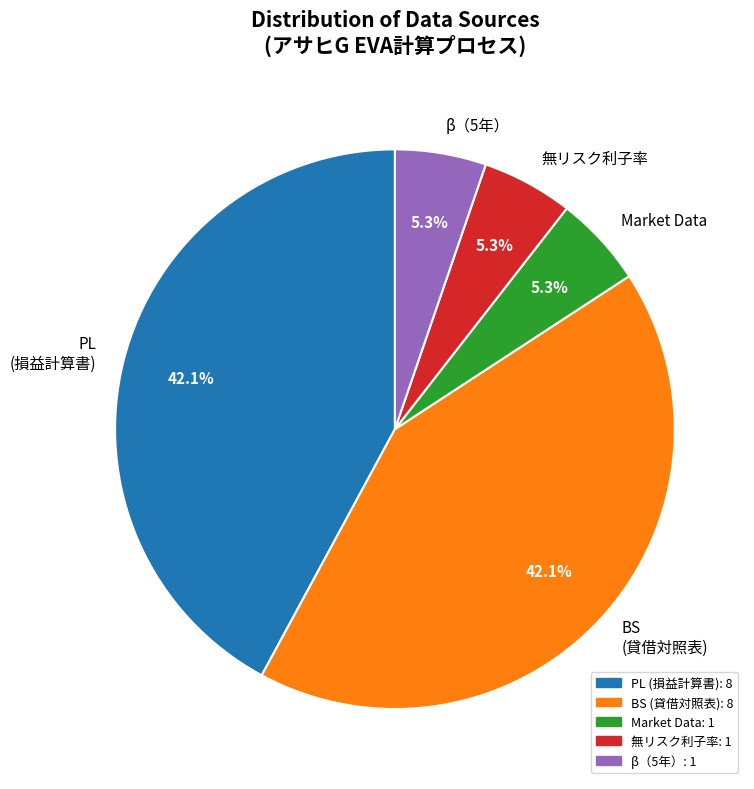

Which has a higher value, β（5年） or PL (損益計算書)?

PL (損益計算書)